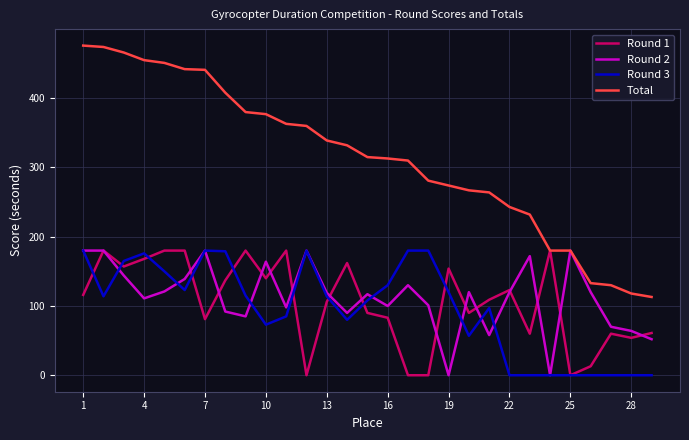

Which series has the largest total across all categories?

Total